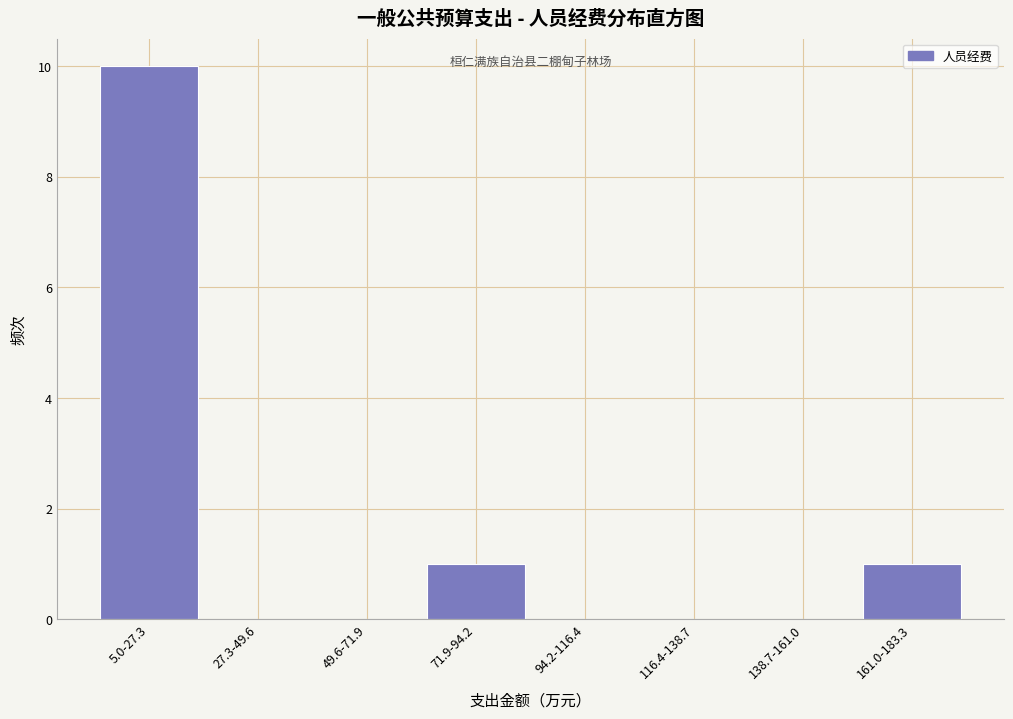

Reading left to right, extract all data points from this chart.

5.0-27.3=10	27.3-49.6=0	49.6-71.9=0	71.9-94.2=1	94.2-116.4=0	116.4-138.7=0	138.7-161.0=0	161.0-183.3=1